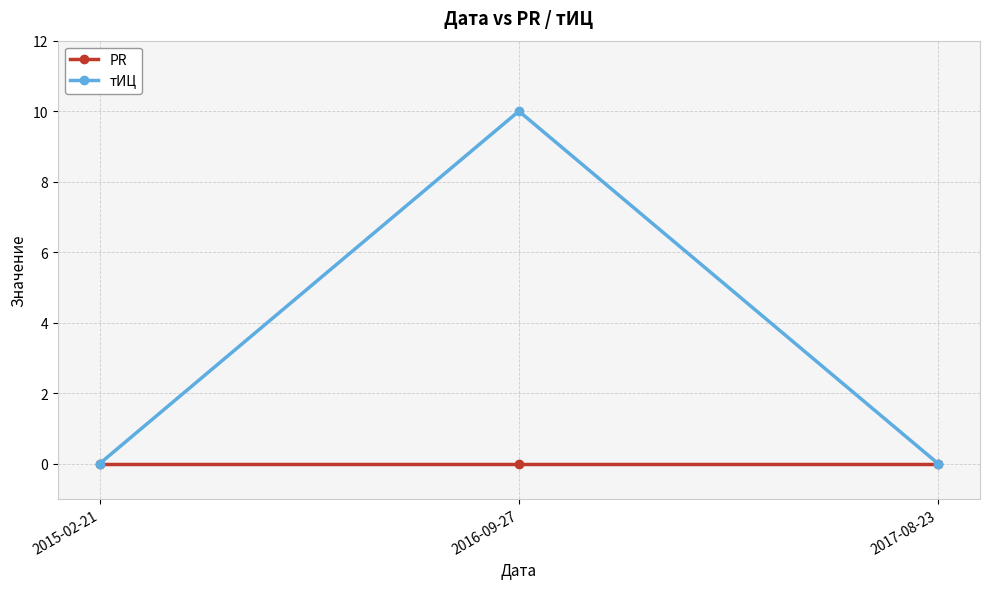

At which category is the sum across all series the highest?

2016-09-27